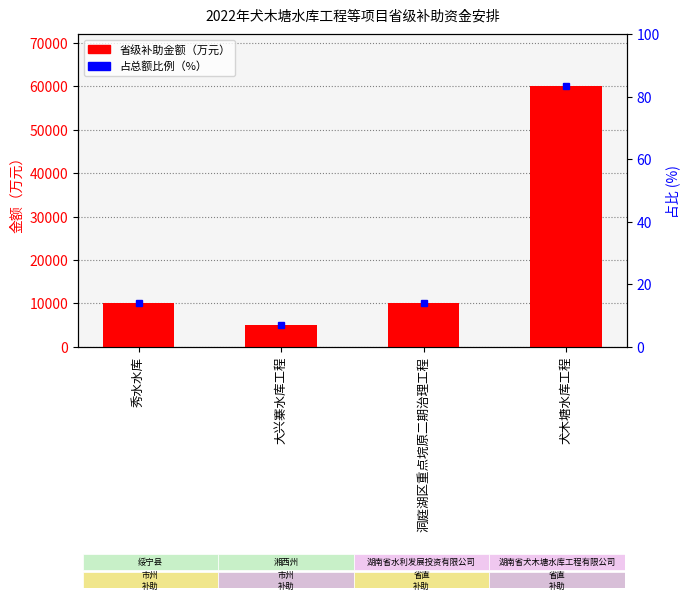

Is it true that the value at 洞庭湖区重点垸原二期治理工程 is 10000?

True